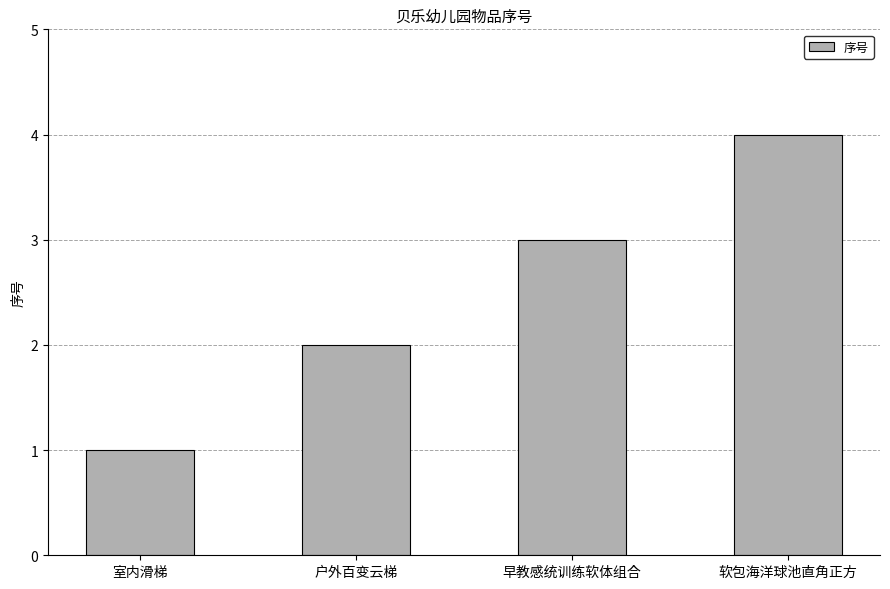

What is the label of the 4th bar from the left?

软包海洋球池直角正方